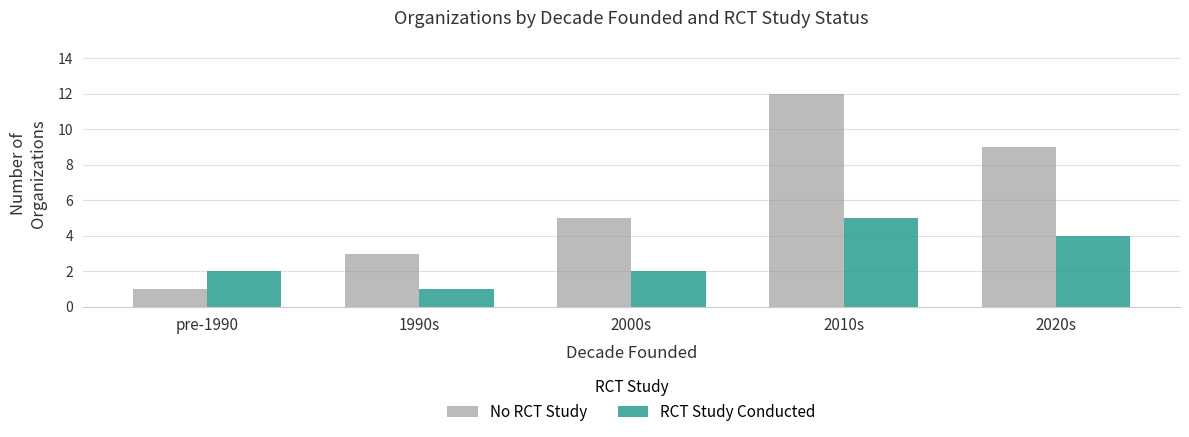

How many bars are there in total?

10